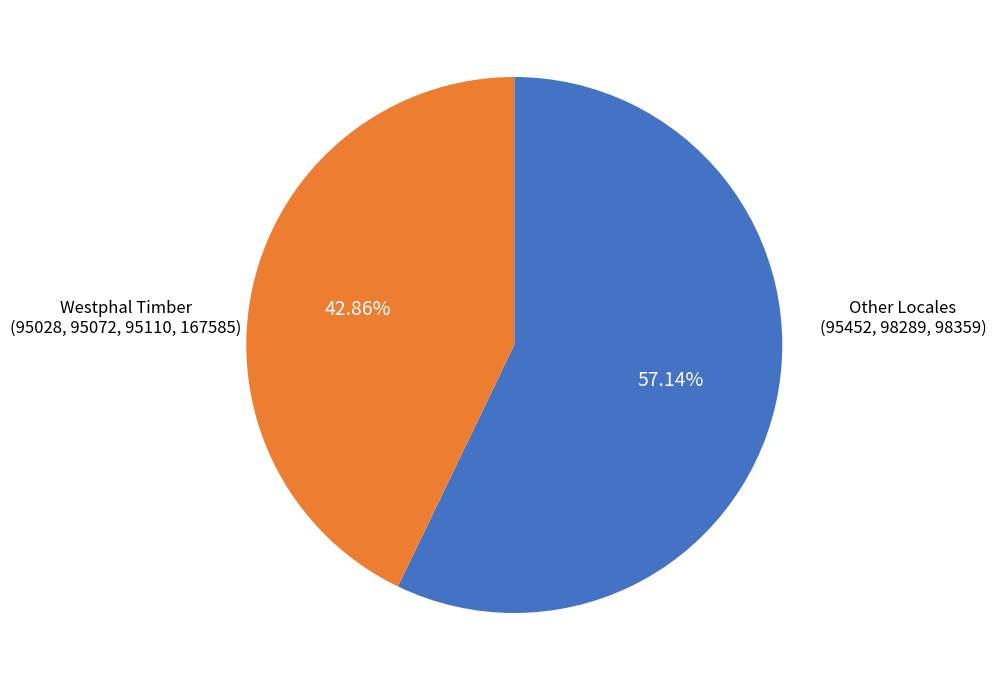

Is there any slice that represents more than half of the pie?

Yes